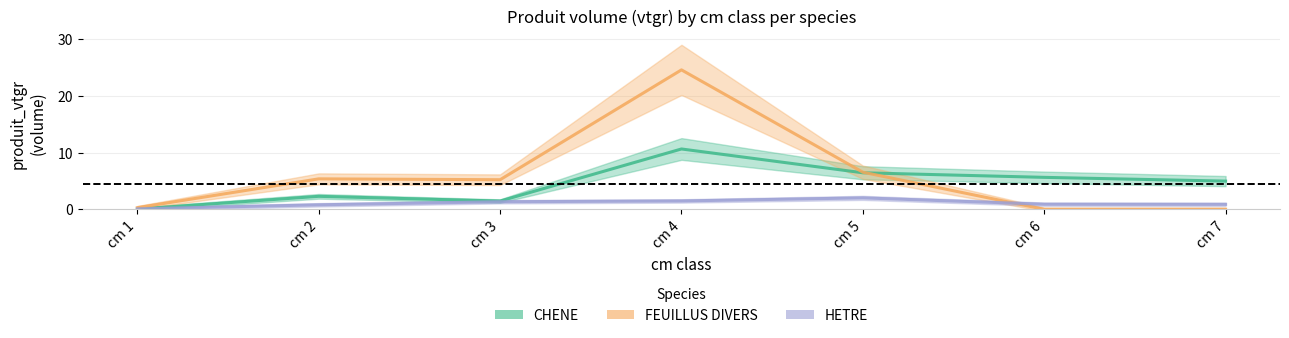

List the series in order of their peak value, lowest first.

HETRE, CHENE, FEUILLUS DIVERS